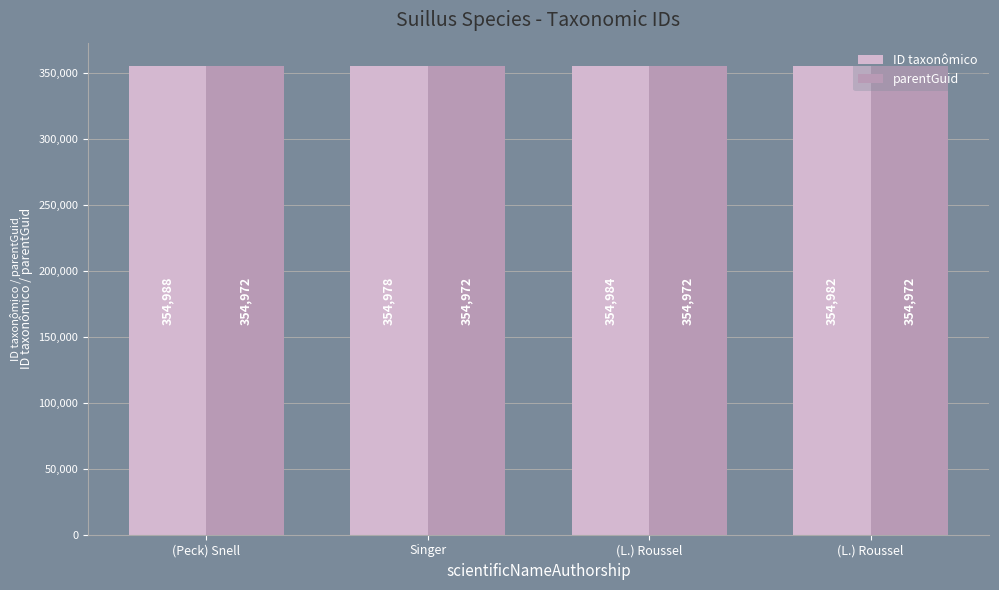

Which category has the highest value in the ID taxonômico series?

(Peck) Snell